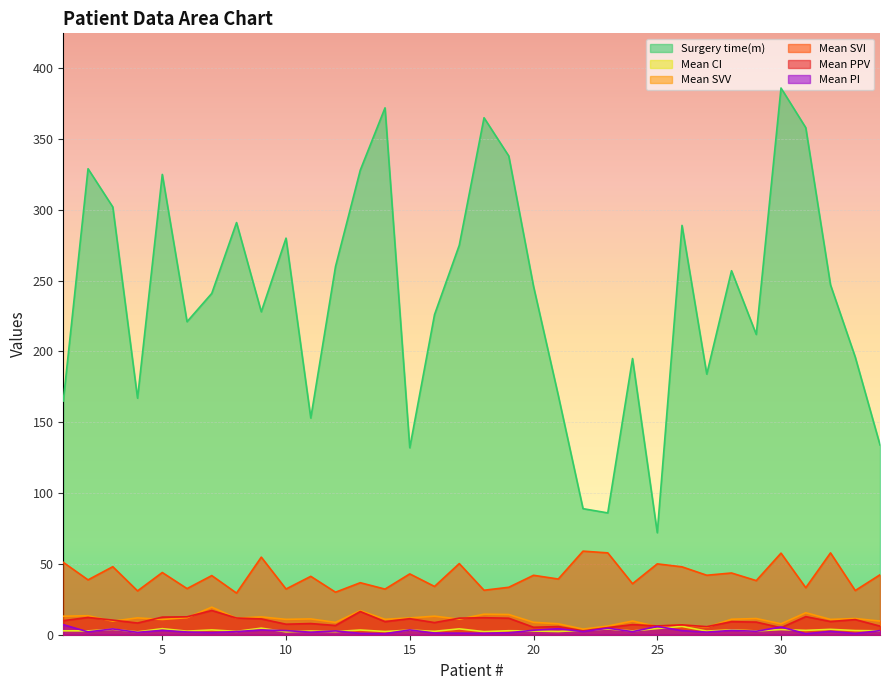

Where is the first local maximum for Surgery time(m)?

2